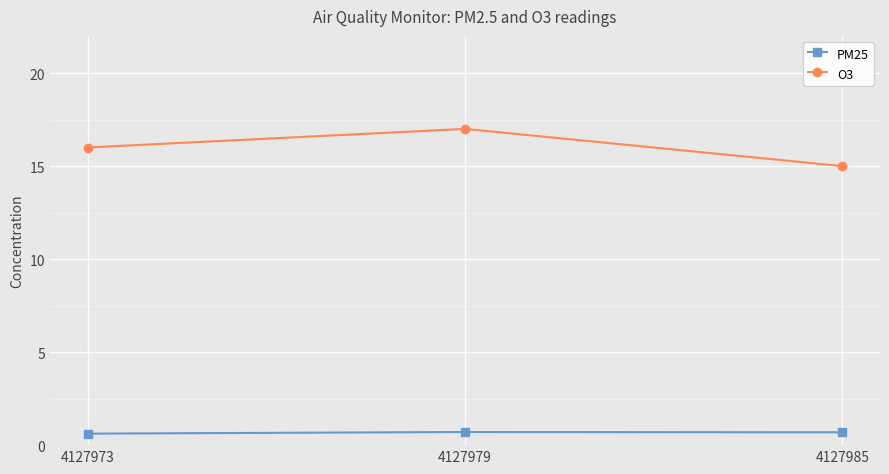

The value of O3 at 4127979 is 6.8. True or false?

False